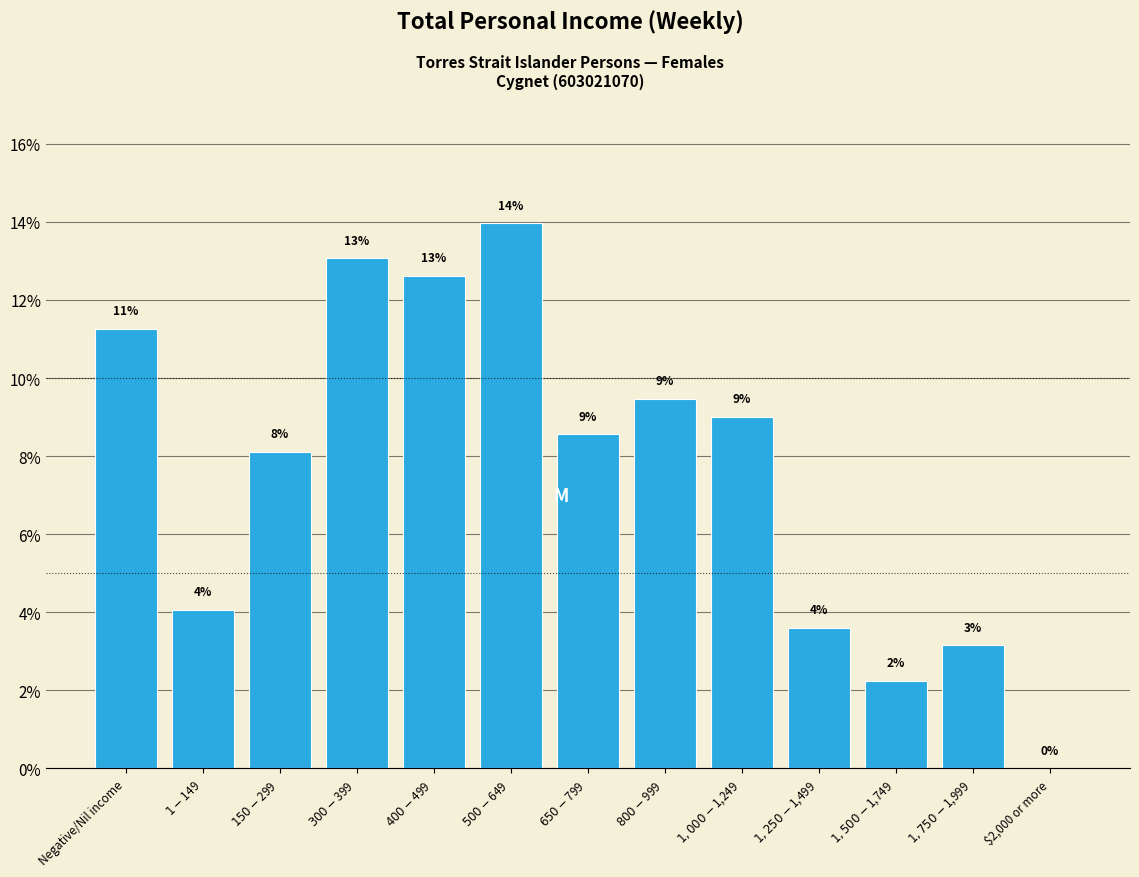

True or false: the data shows 0.0 at $2,000 or more.

True